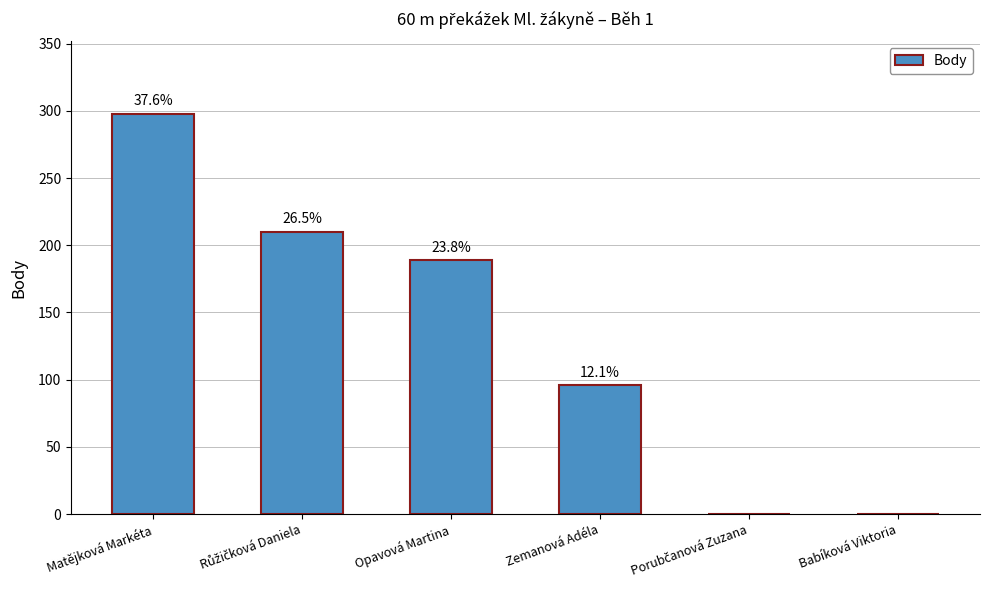

True or false: the data shows 305 at Růžičková Daniela.

False